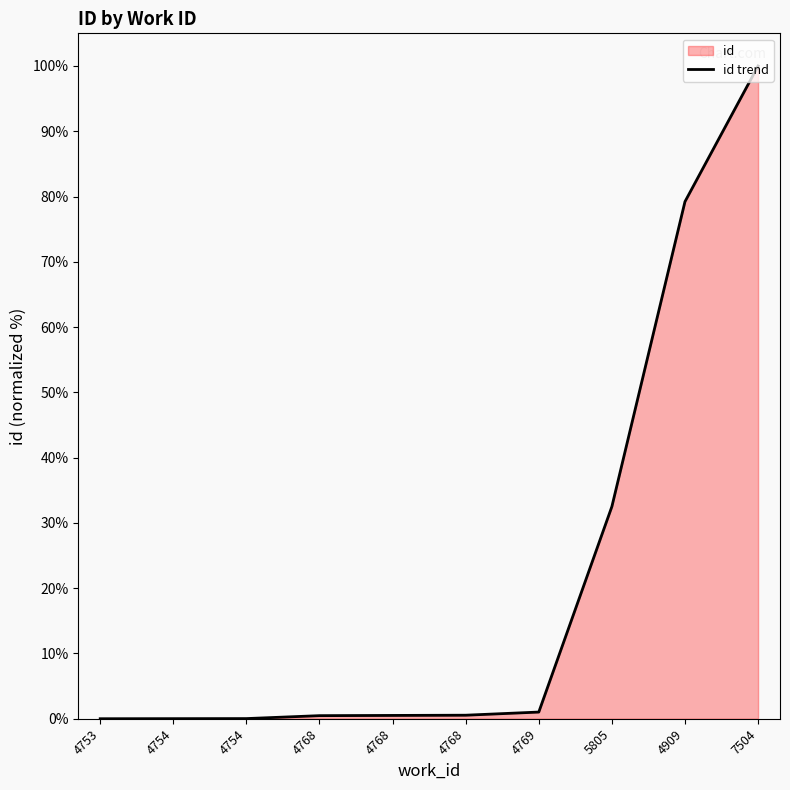

Reading left to right, extract all data points from this chart.

4753=0.0	4754=0.0	4754=0.0	4768=0.5	4768=0.5	4768=0.5	4769=1.0	5805=32.5	4909=79.2	7504=100.0